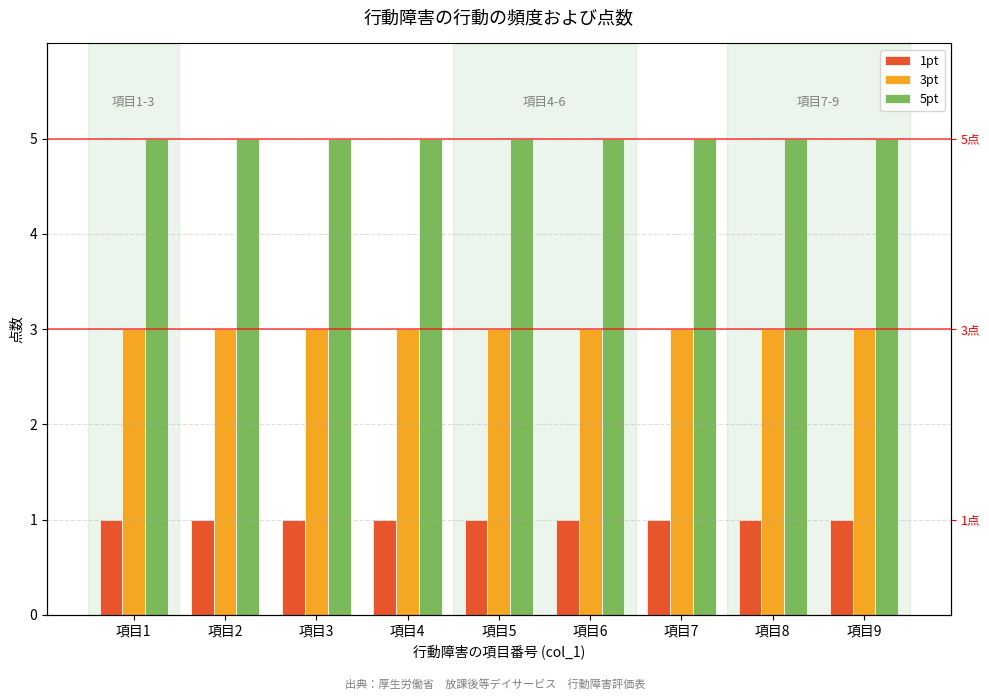

What are all the series names shown in the legend?

1pt, 3pt, 5pt